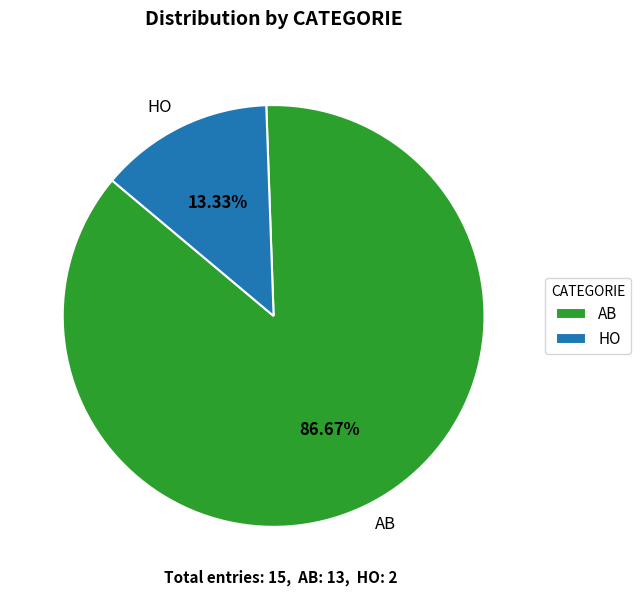

How many segments does this pie chart have?

2